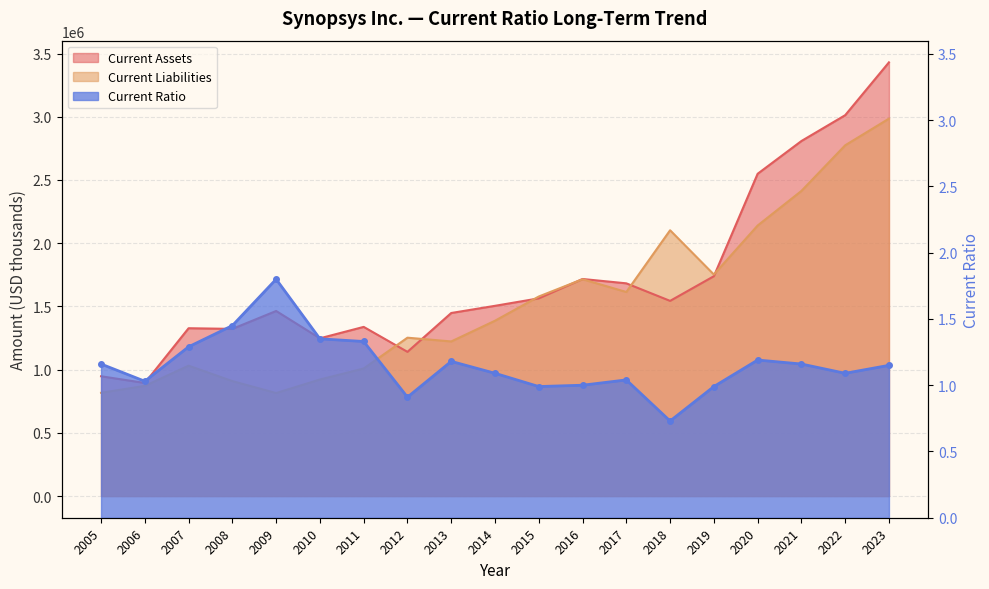

What is the difference between the second highest and second lowest values in the Current Ratio series?

0.5